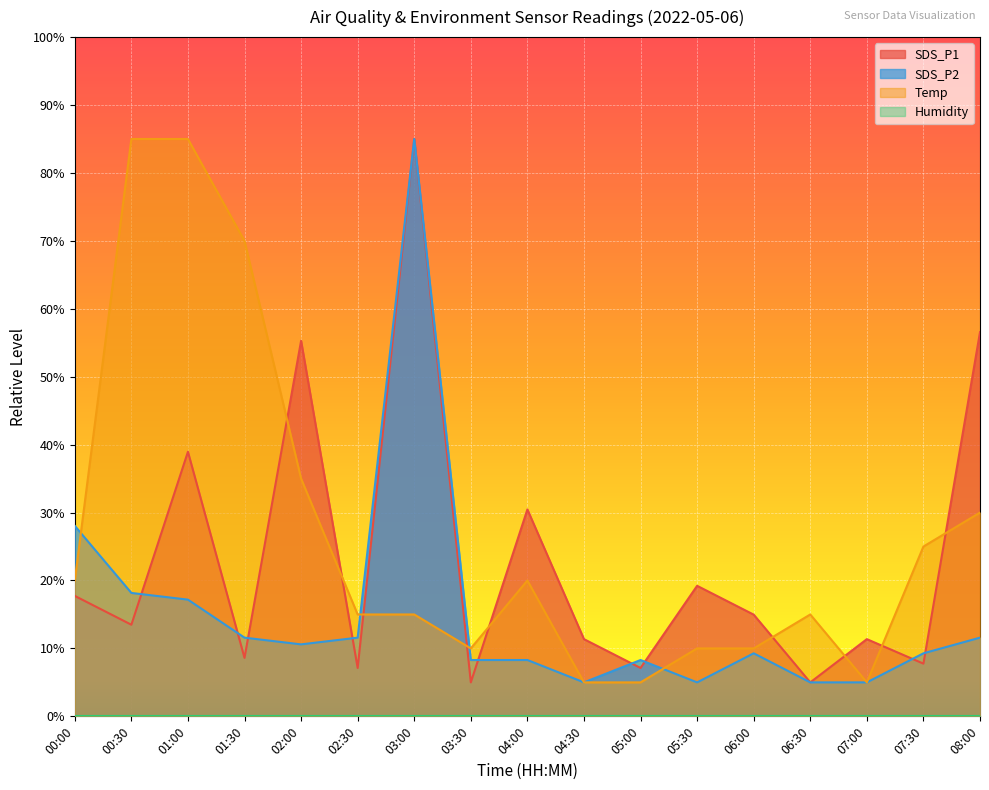

Where do Temp and SDS_P1 first cross each other?

01:30 and 02:00